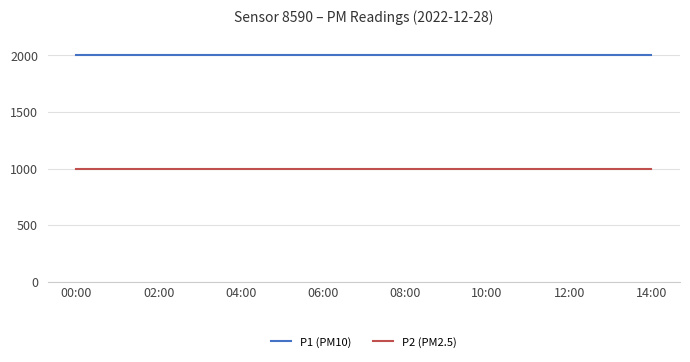

What is the minimum value for P1 (PM10)?

1999.9